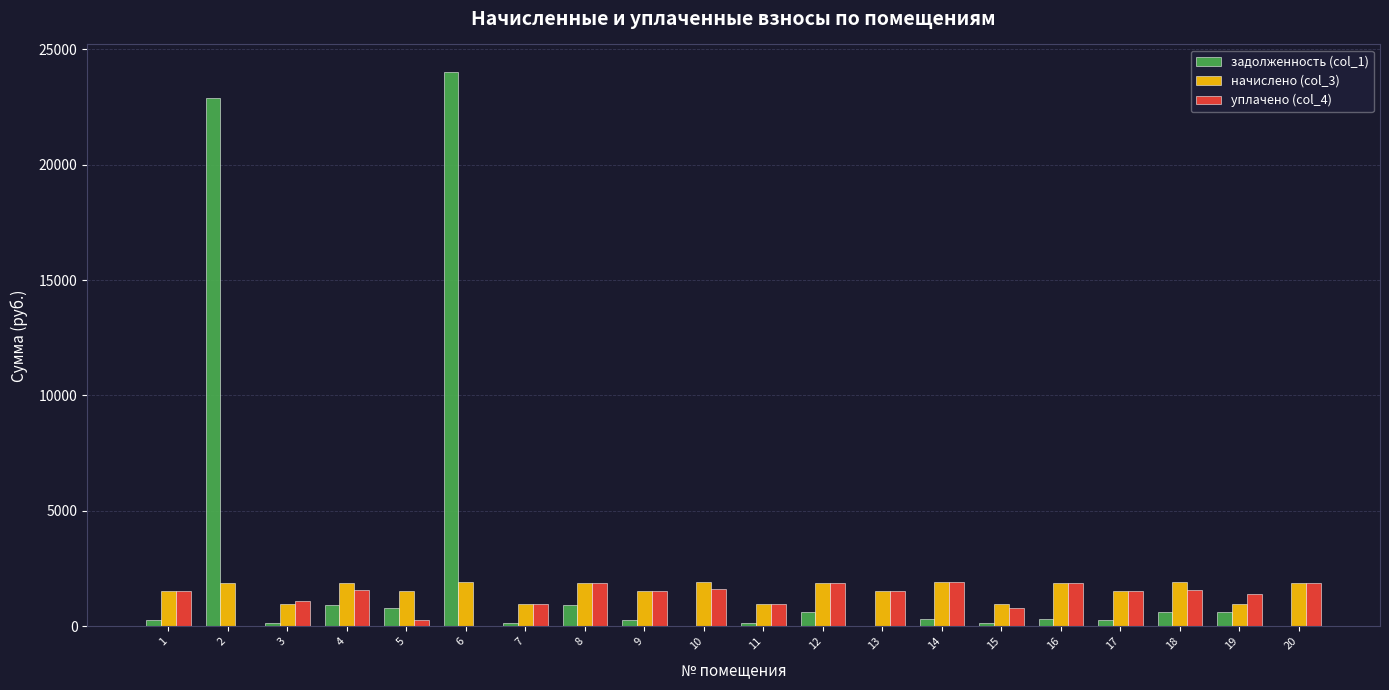

What is the sum of the начислено (col_3) values at 14 and 10?

3828.7